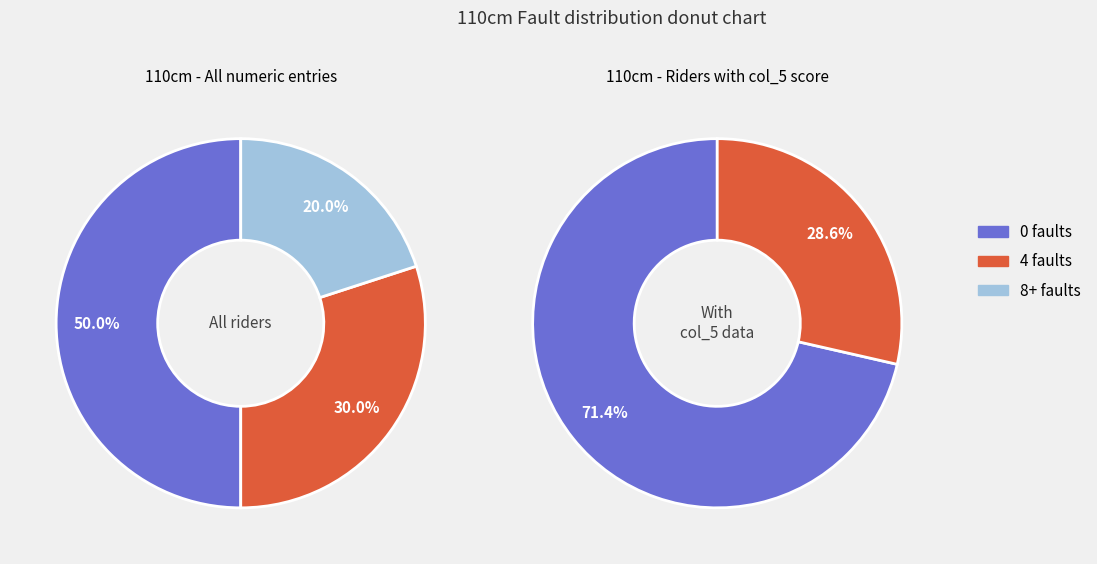

Is it true that 1 is 53% of the pie?

False